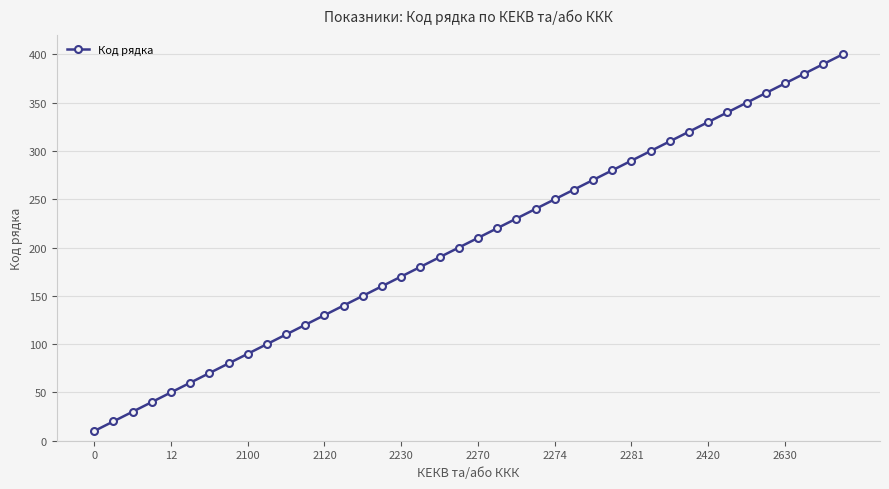

What is the sum of all values?

8200